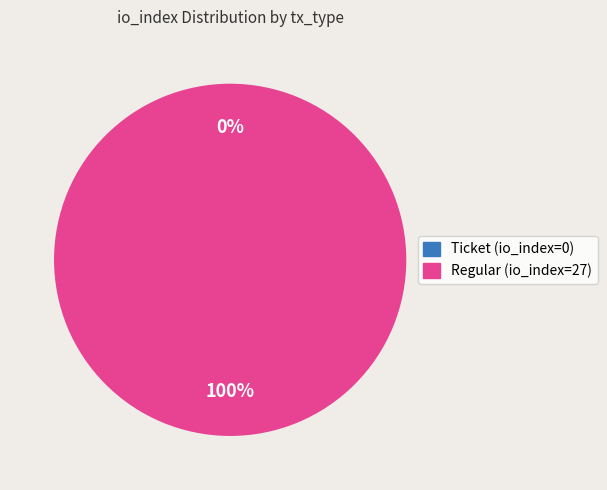

Which slice represents more than half of the pie?

Regular (io_index=27)